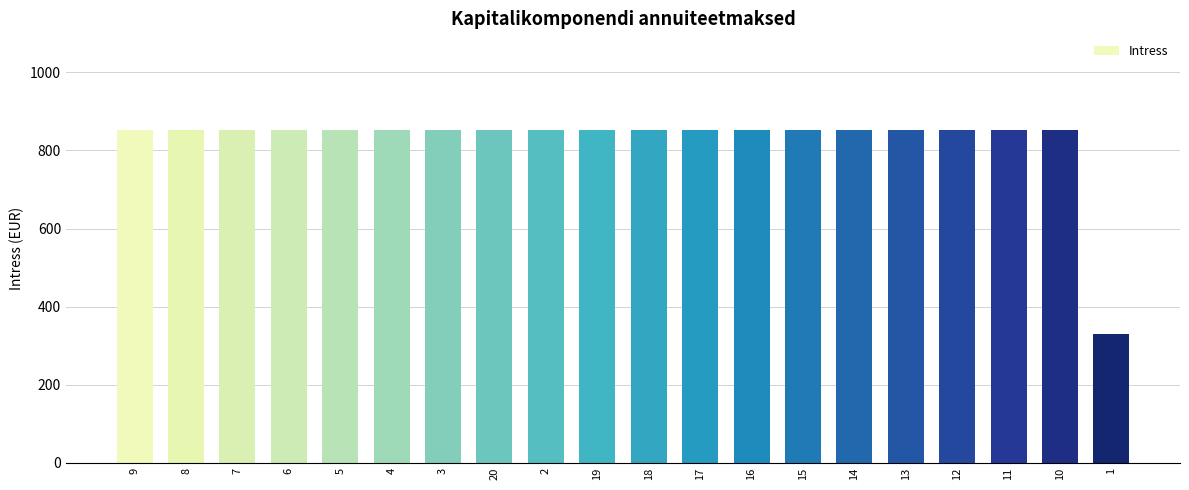

What is the average value?

825.3